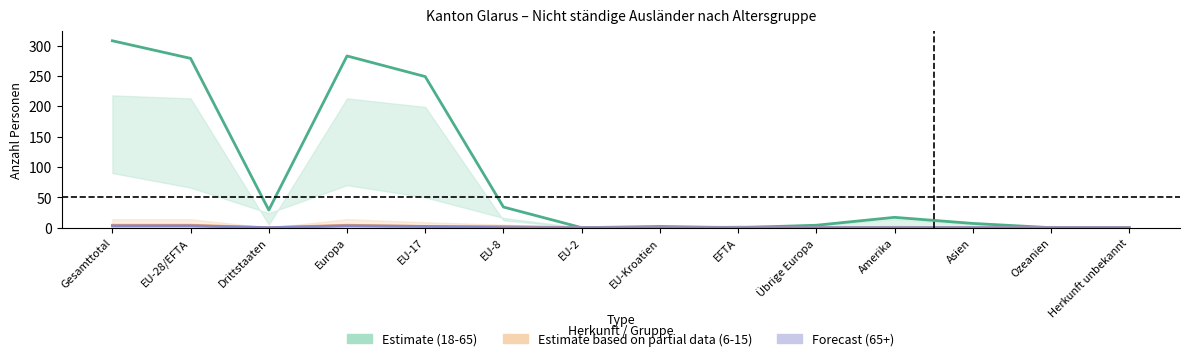

What value does the Estimate based on partial data (6-15) series have at Europa?

4